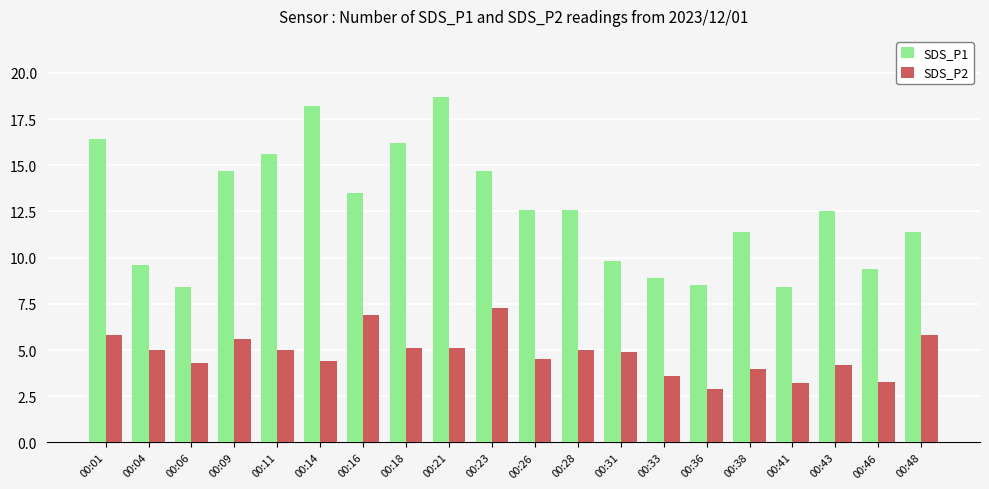

How many categories are shown in the chart?

20